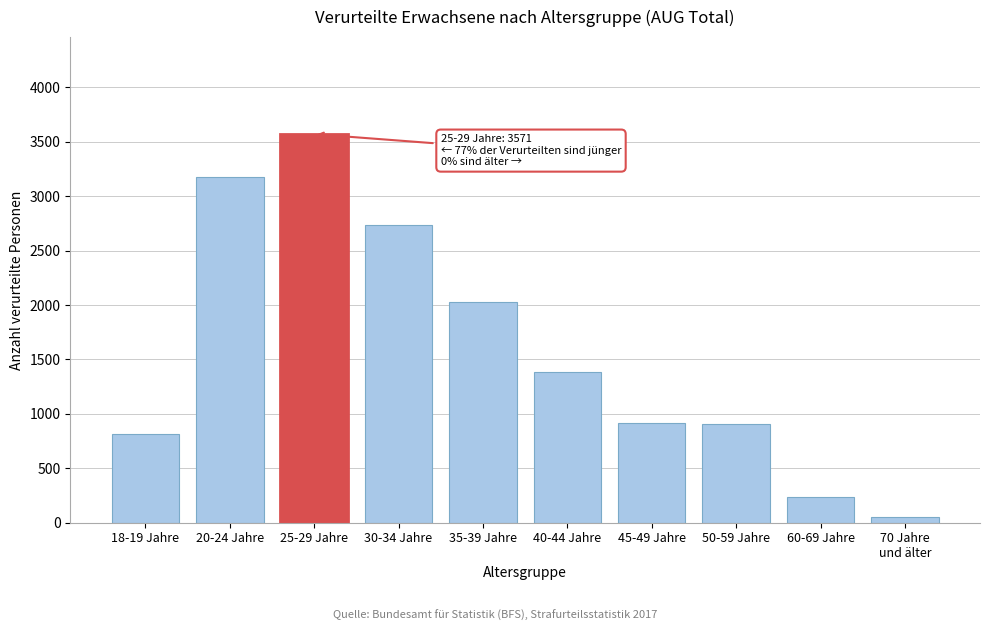

What is the value of the 4th bar from the left?

2733